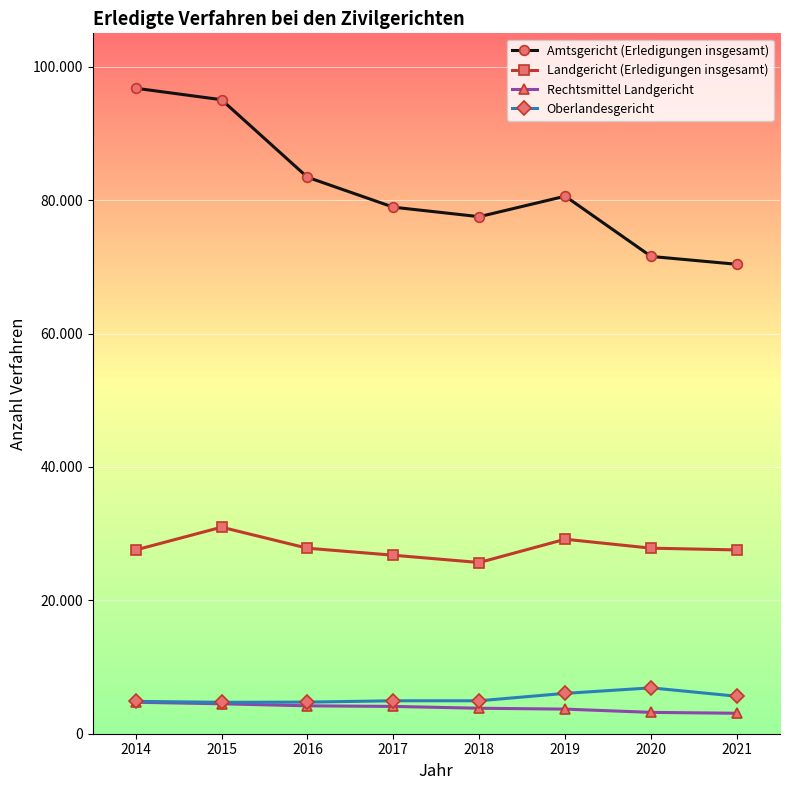

Which has a higher value, 2015 or 2019?

2015